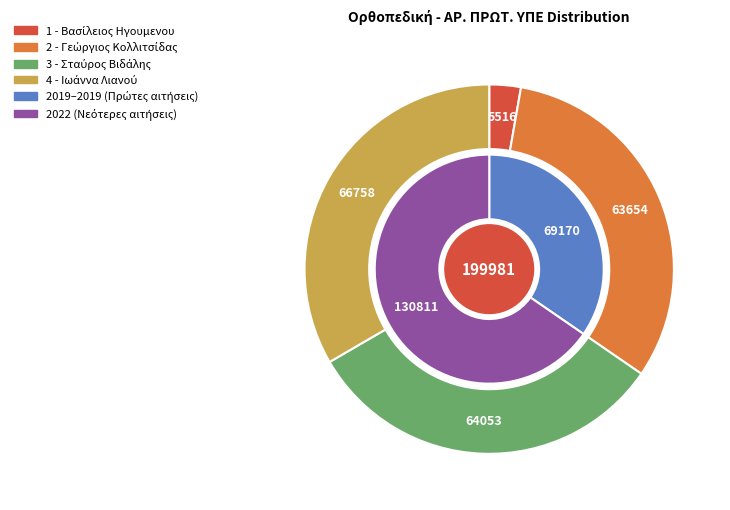

Which slice is the smallest?

1 - Βασίλειος Ηγουμενου